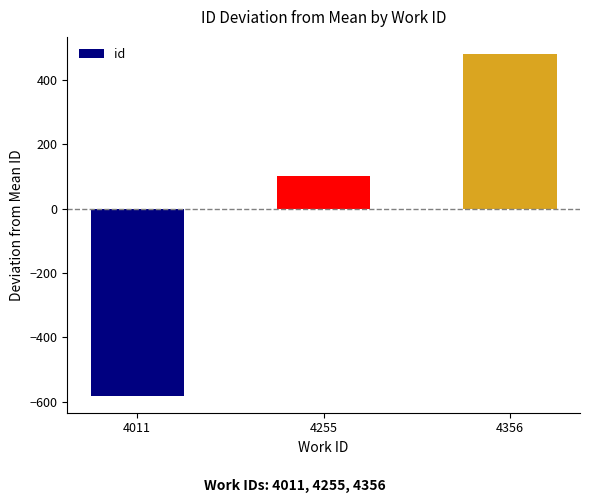

How many positive values are there?

2